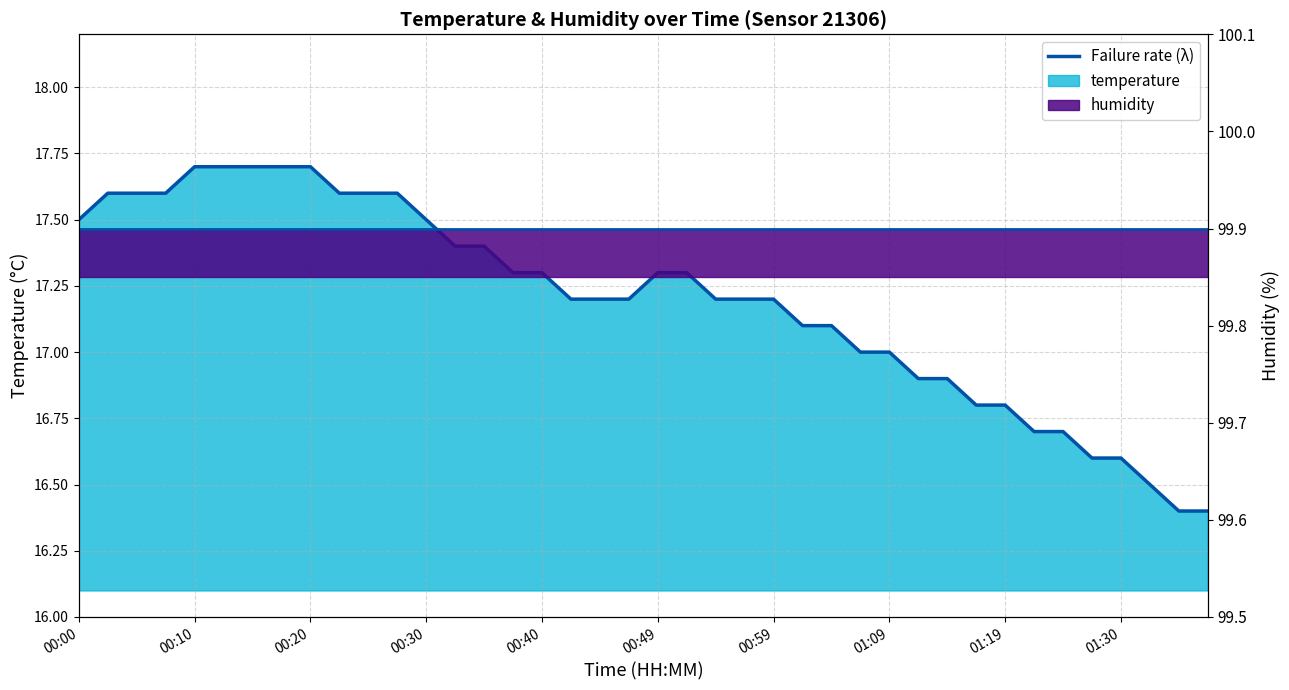

Where is the data nearest to the value 17?

01:07